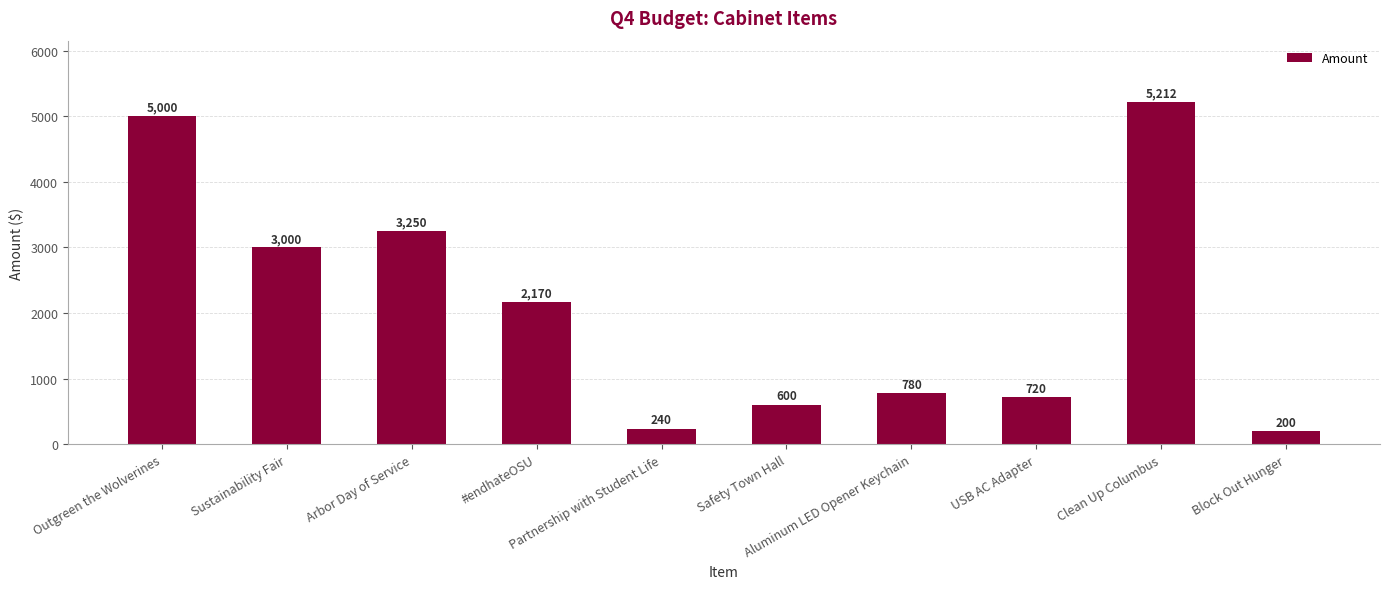

What is the value of the 2nd bar from the left?

3000